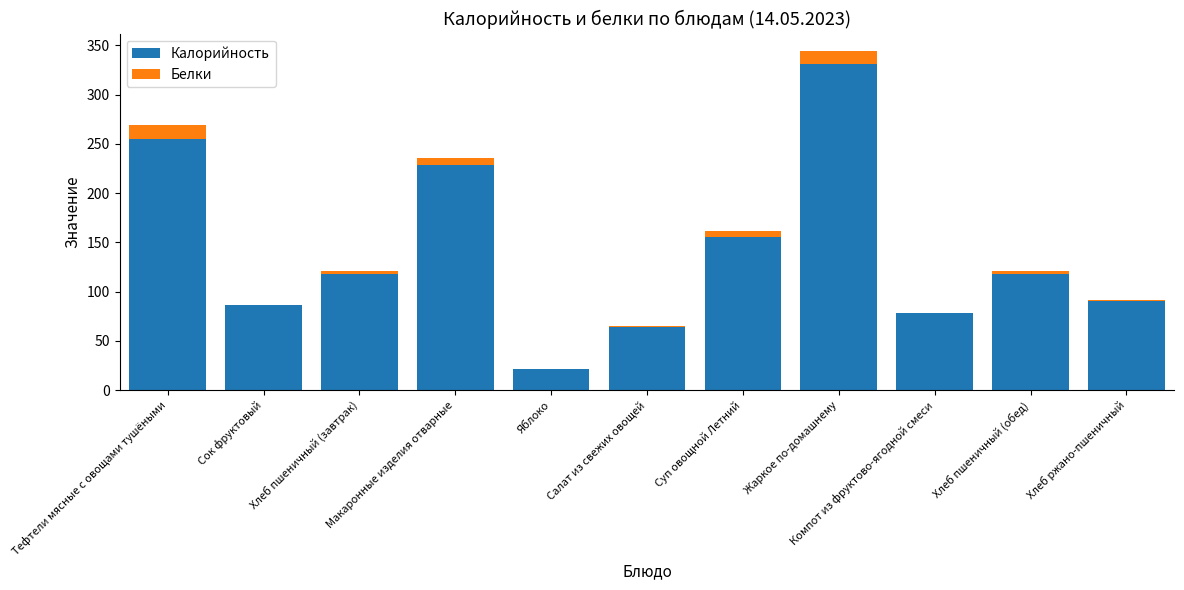

Count the number of data series in this chart.

2